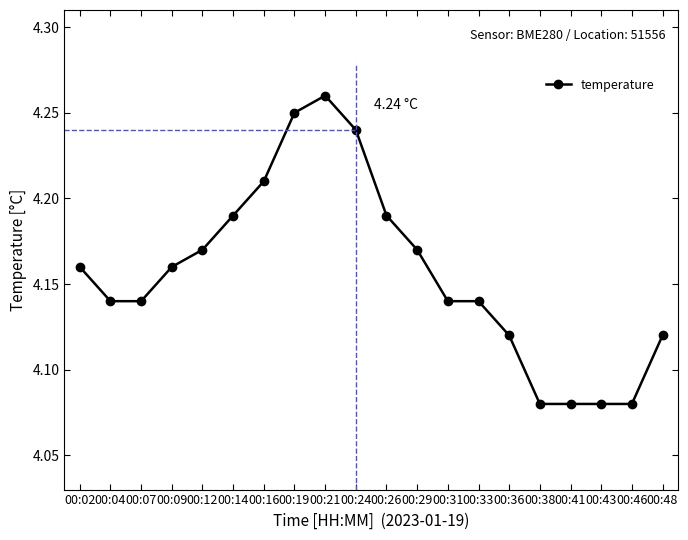

Which label corresponds to the largest value in the chart?

00:21